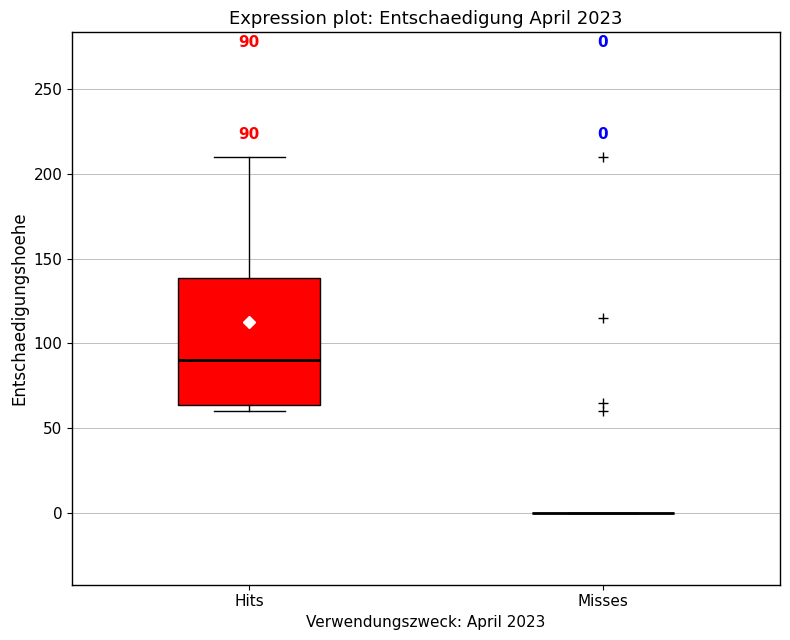

Which box is the tallest, from its lower edge to its upper edge?

Hits